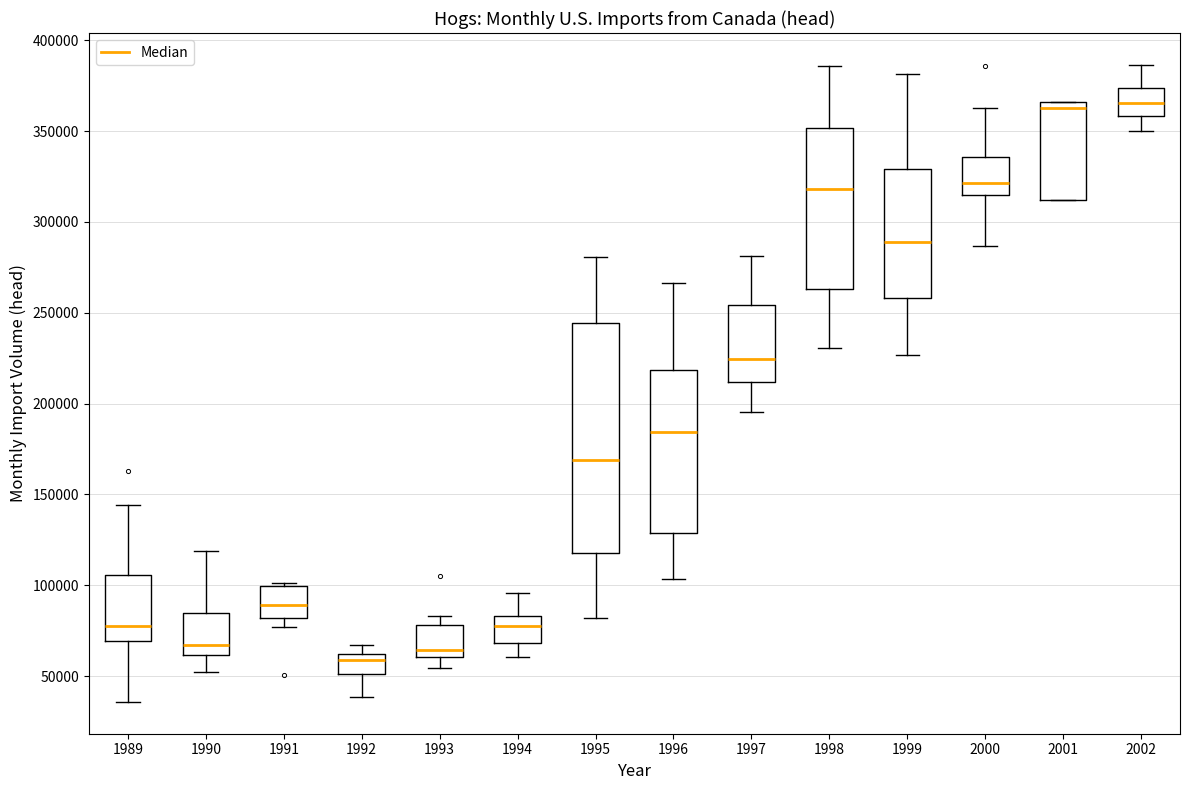

Reading left to right, transcribe this box plot: for each box, give where its median line is, the range the box spans, and where its two whiskers end, as read against the y-axis. The values are not printed on the chart, so give them approximately, as read against the axis.

1989: median 75000, box 70000 to 105000, whiskers 35000 to 145000
1990: median 65000, box 60000 to 85000, whiskers 50000 to 120000
1991: median 90000, box 80000 to 100000, whiskers 75000 to 100000 (just above the box's upper edge)
1992: median 60000 (just below the box's upper edge), box 50000 to 60000, whiskers 40000 to 65000
1993: median 65000, box 60000 to 80000, whiskers 55000 to 85000
1994: median 80000, box 70000 to 85000, whiskers 60000 to 95000
1995: median 170000, box 120000 to 245000, whiskers 80000 to 280000
1996: median 185000, box 130000 to 220000, whiskers 105000 to 265000
1997: median 225000, box 210000 to 255000, whiskers 195000 to 280000
1998: median 320000, box 265000 to 350000, whiskers 230000 to 385000
1999: median 290000, box 260000 to 330000, whiskers 225000 to 380000
2000: median 320000, box 315000 to 335000, whiskers 285000 to 365000
2001: median 365000 (just below the box's upper edge), box 310000 to 365000, whiskers 310000 to 365000
2002: median 365000, box 360000 to 375000, whiskers 350000 to 385000